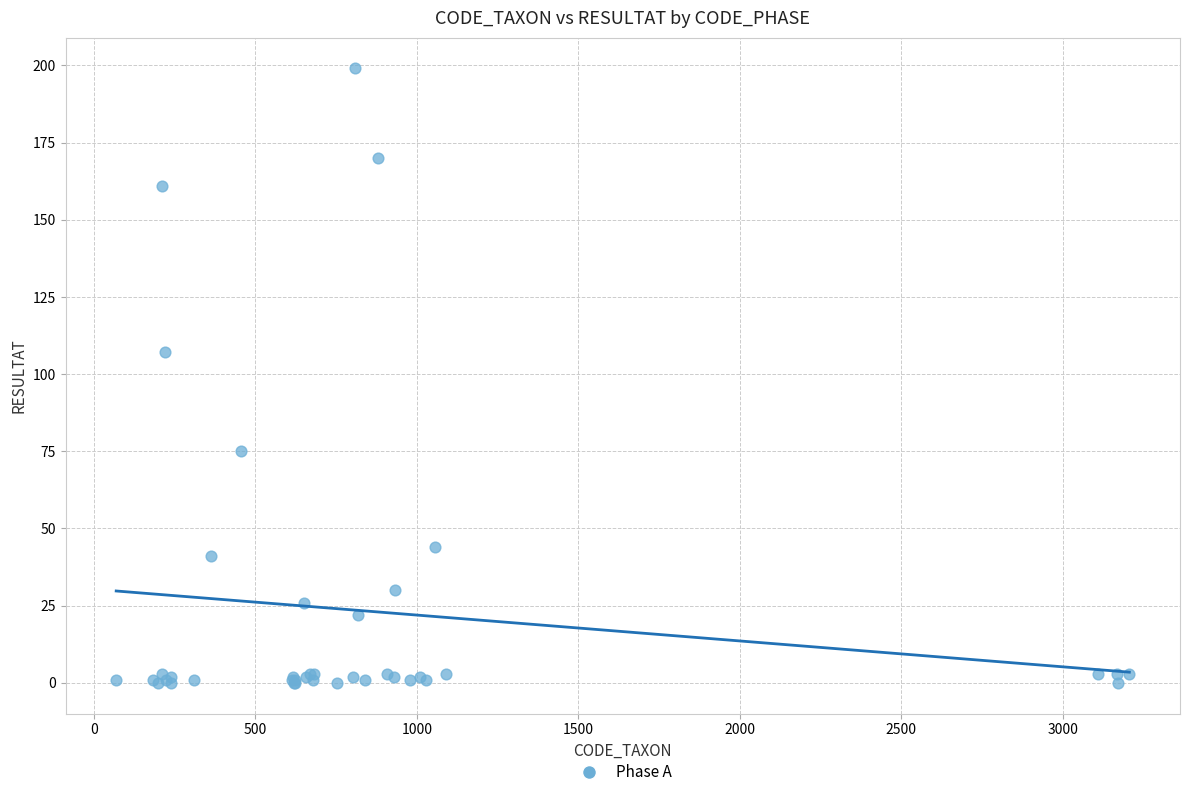

What Y value in the scatter plot is closest to 99?

107